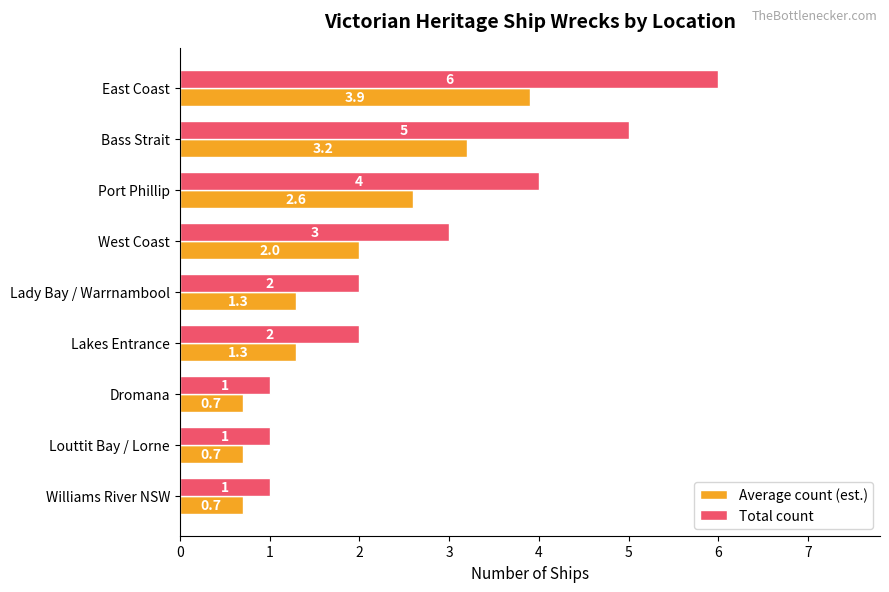

Which series has the widest spread of values?

Total count